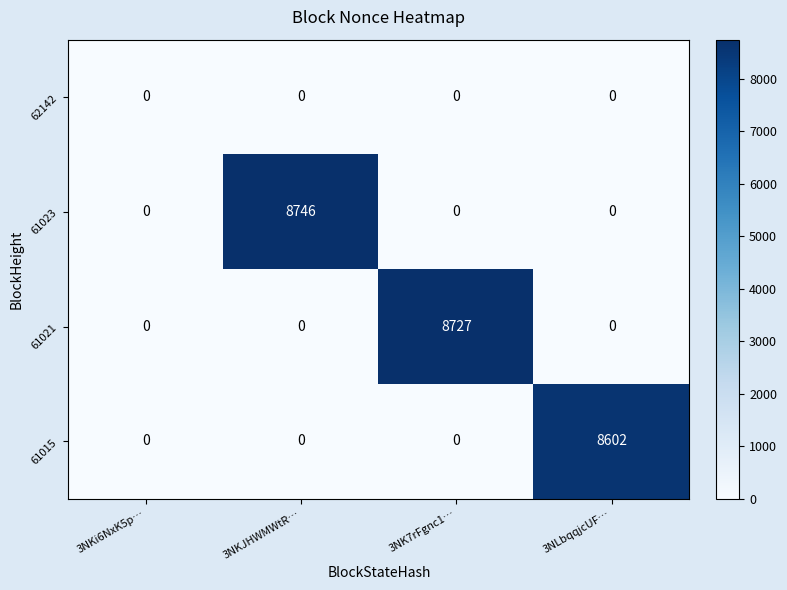

True or false: 61021 has a value of -4921 at 3NKJHWMWtR….

False